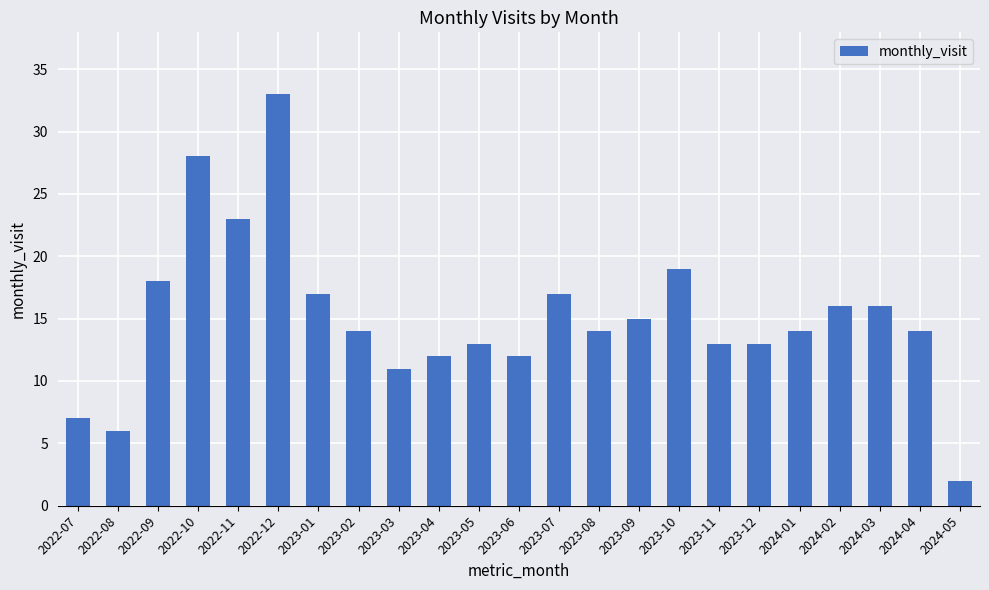

What is the difference between the maximum and minimum values?

31